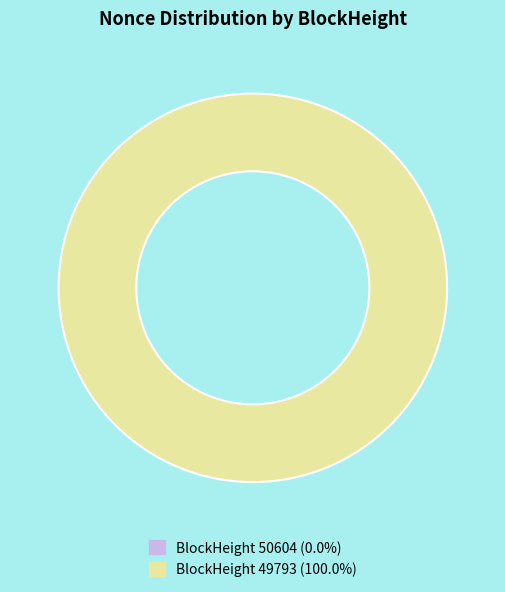

Does any single category account for the majority?

Yes